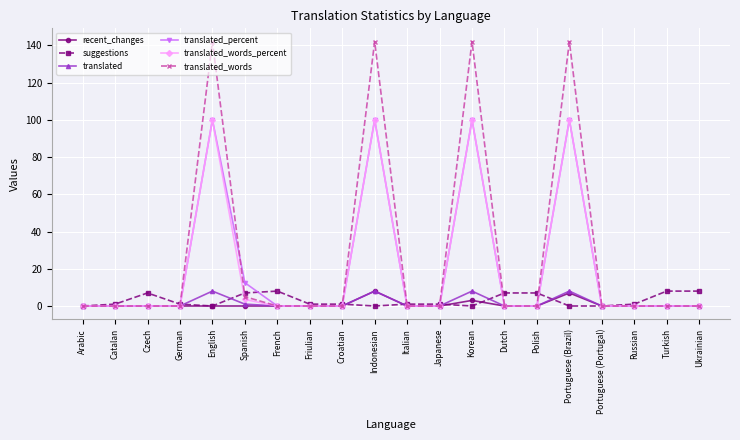

How many lines are shown in the chart?

6